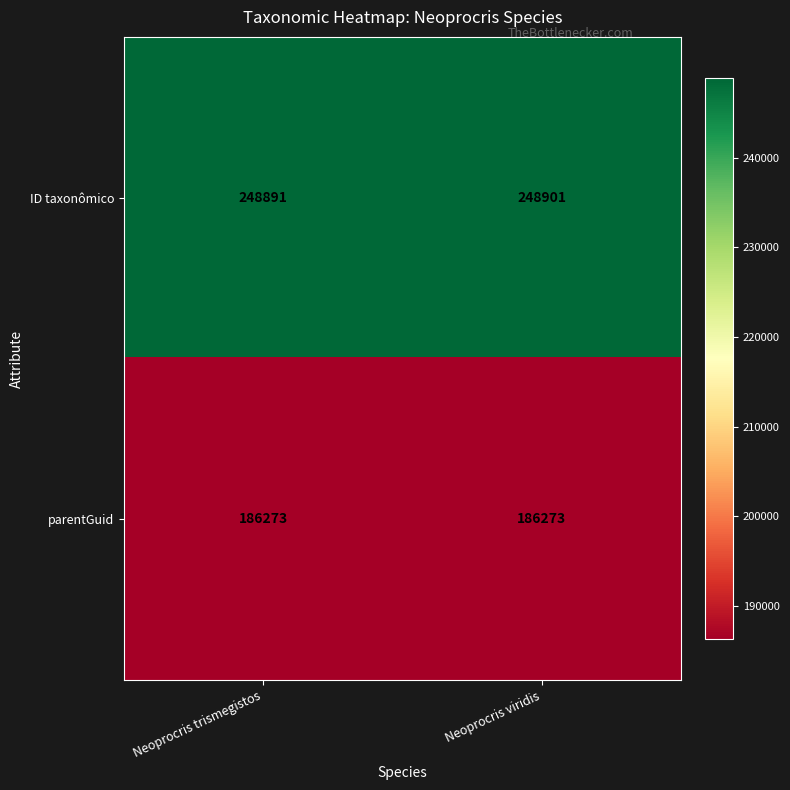

How many data points does each series have?

2